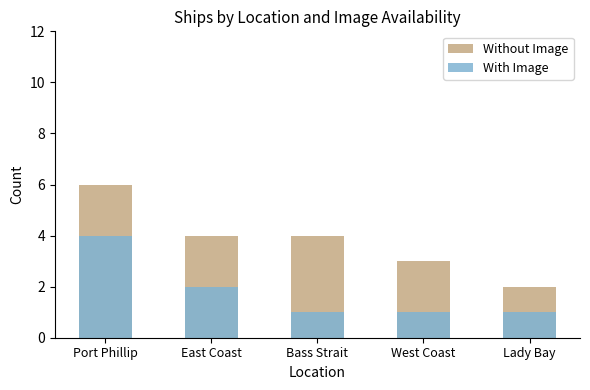

At which label does Without Image reach its minimum?

Lady Bay